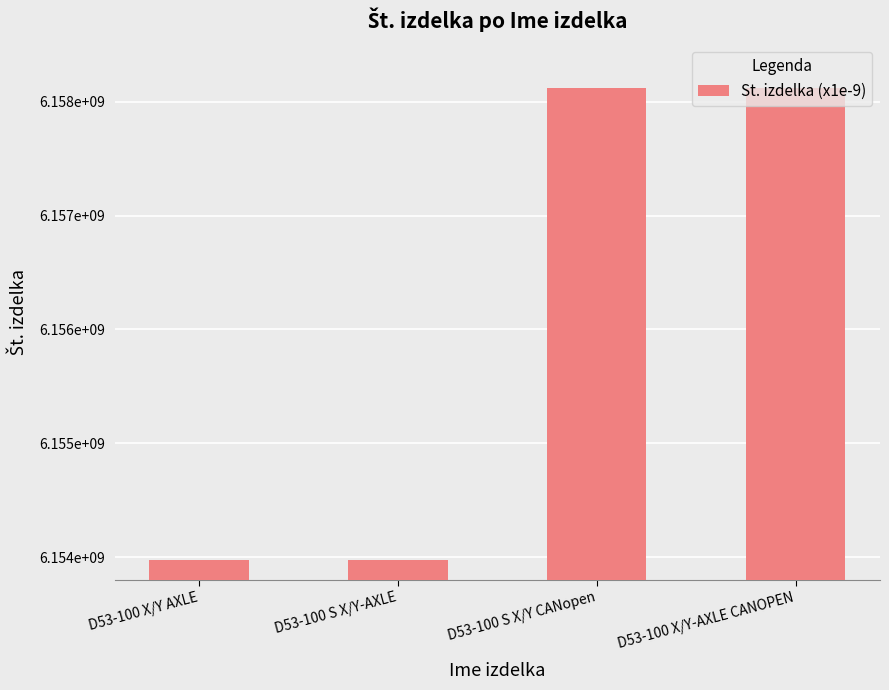

How many data points are above 6158122710?

1